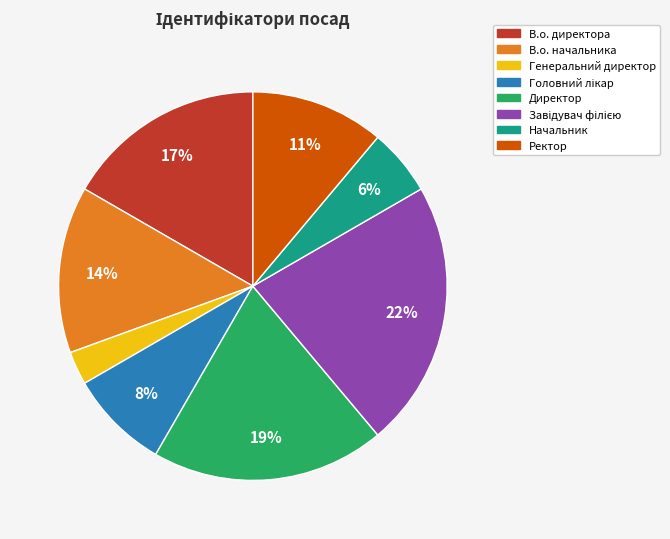

Is there any slice that represents more than half of the pie?

No